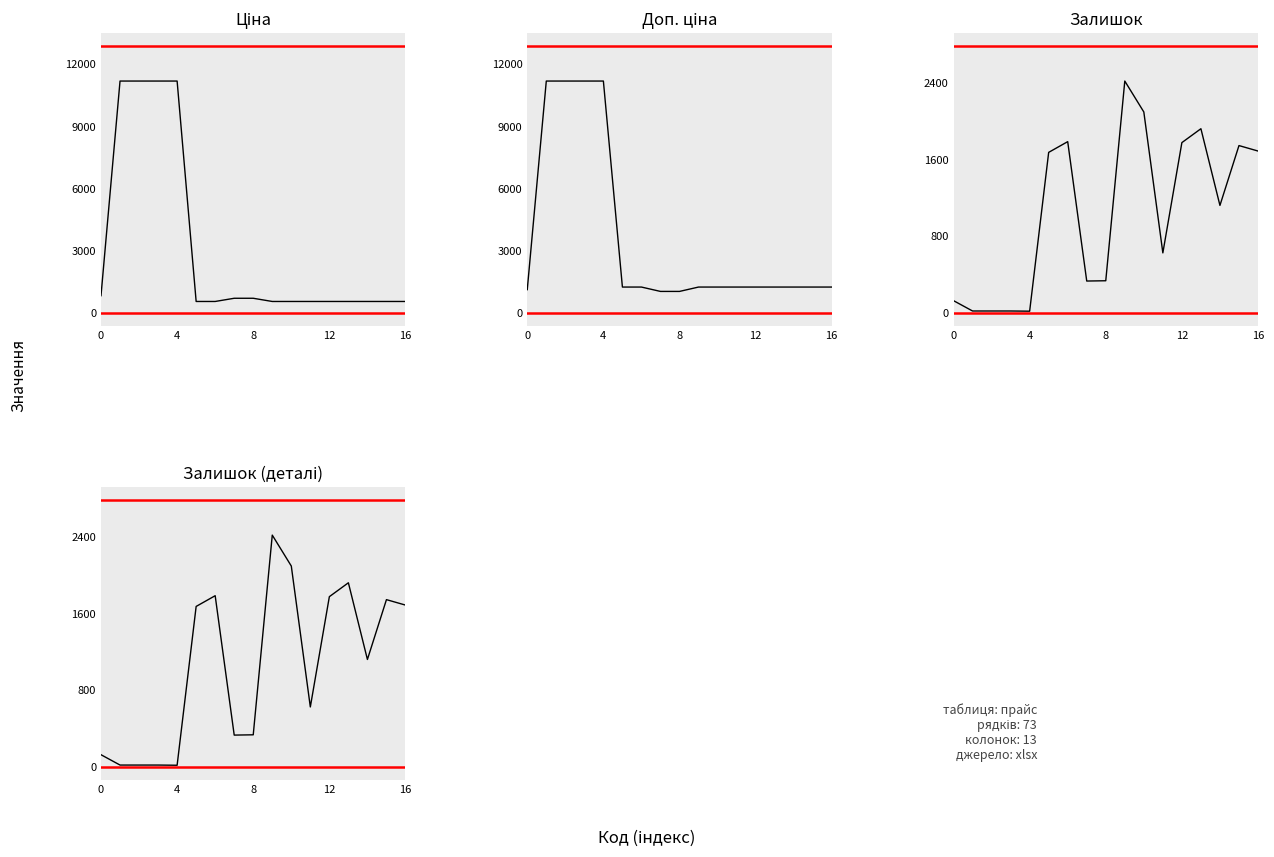

How many data points in Доп. ціна are above 1235?

14